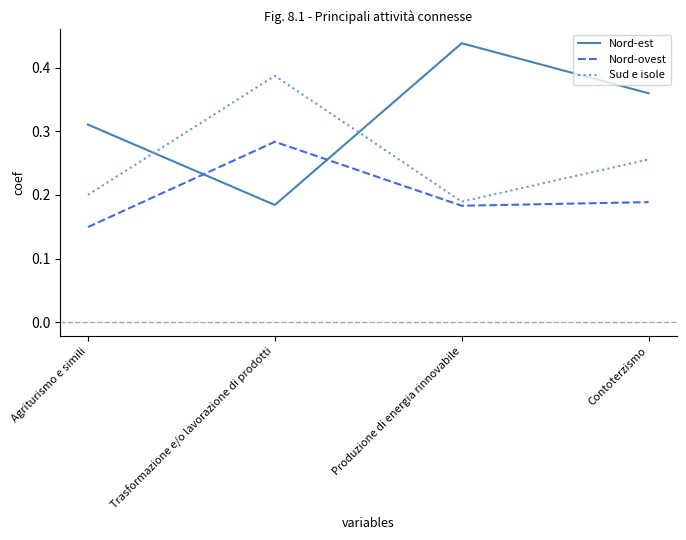

What is the sum of the Sud e isole values at Agriturismo e simili and Trasformazione e/o lavorazione di prodotti?

0.6